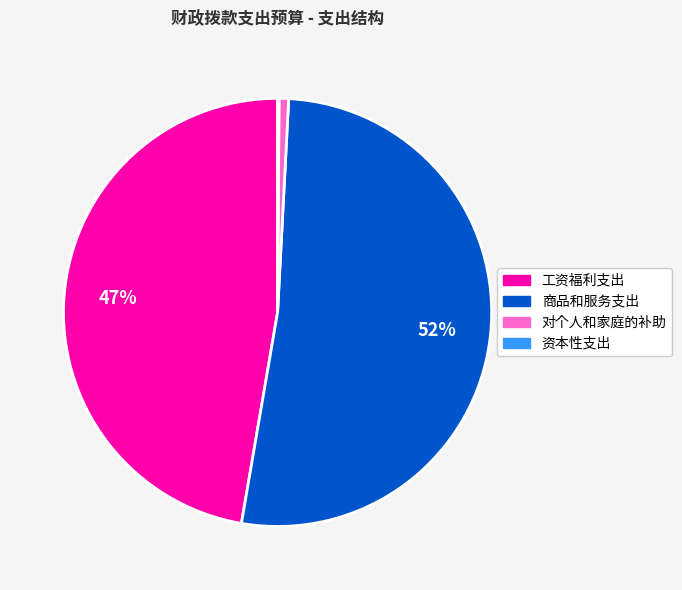

What percentage is the 商品和服务支出 slice, to the nearest percent?

52%